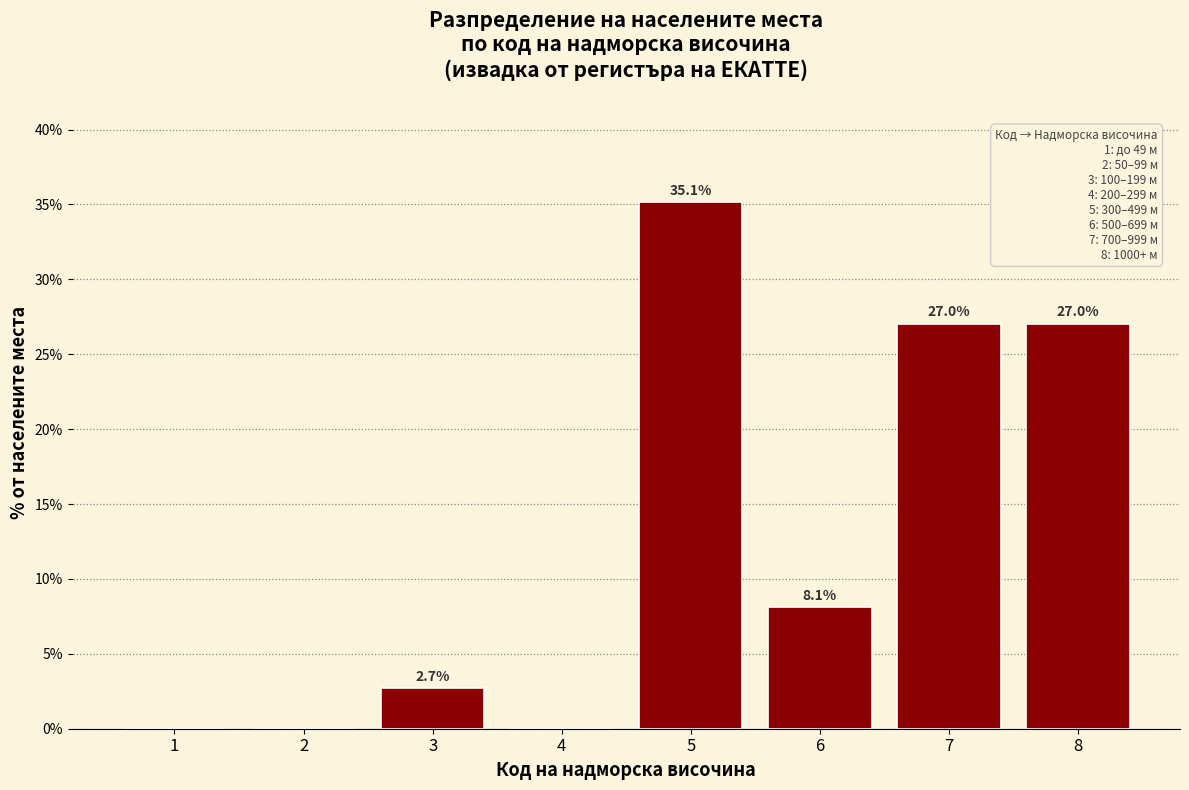

Reading left to right, what are all the values shown in this chart?

1=0.0	2=0.0	3=2.7	4=0.0	5=35.1	6=8.1	7=27.0	8=27.0